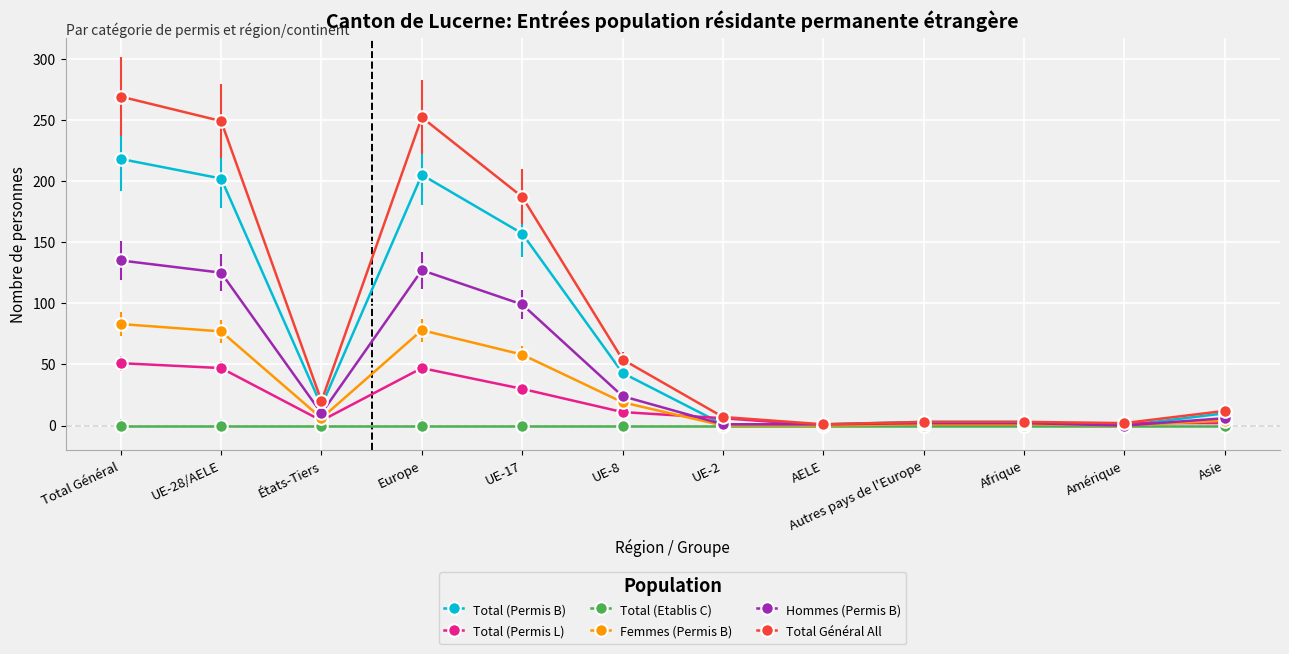

What is the difference between the highest and lowest values at Total Général?

269